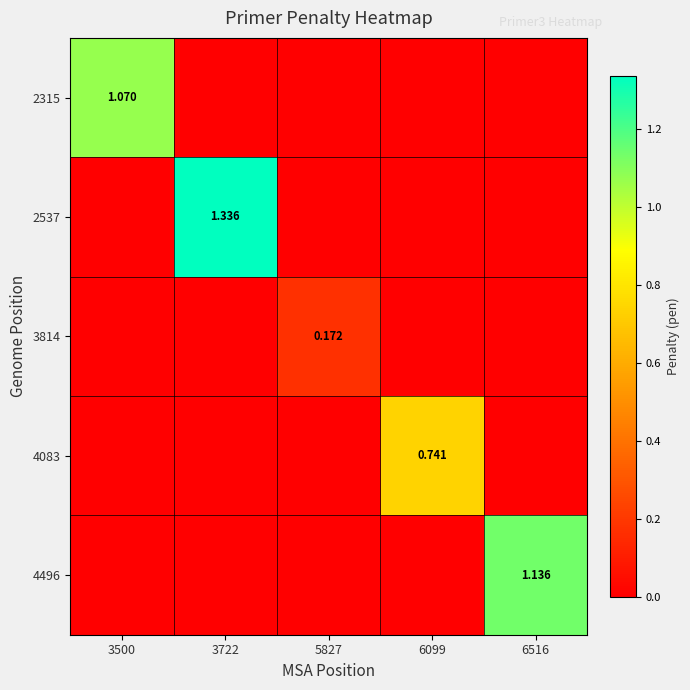

Is the value of 3814 at 6099 greater than the value of 4496 at 6099?

No